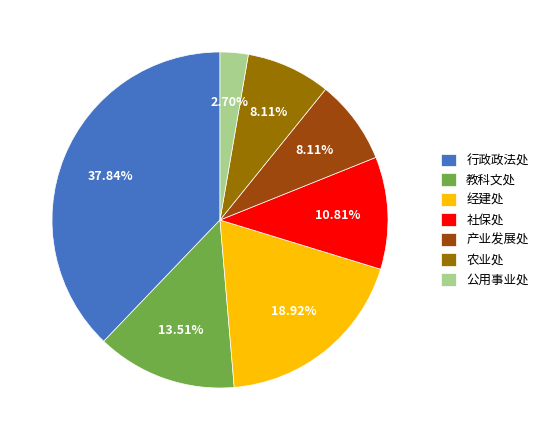

Does any single category account for the majority?

No